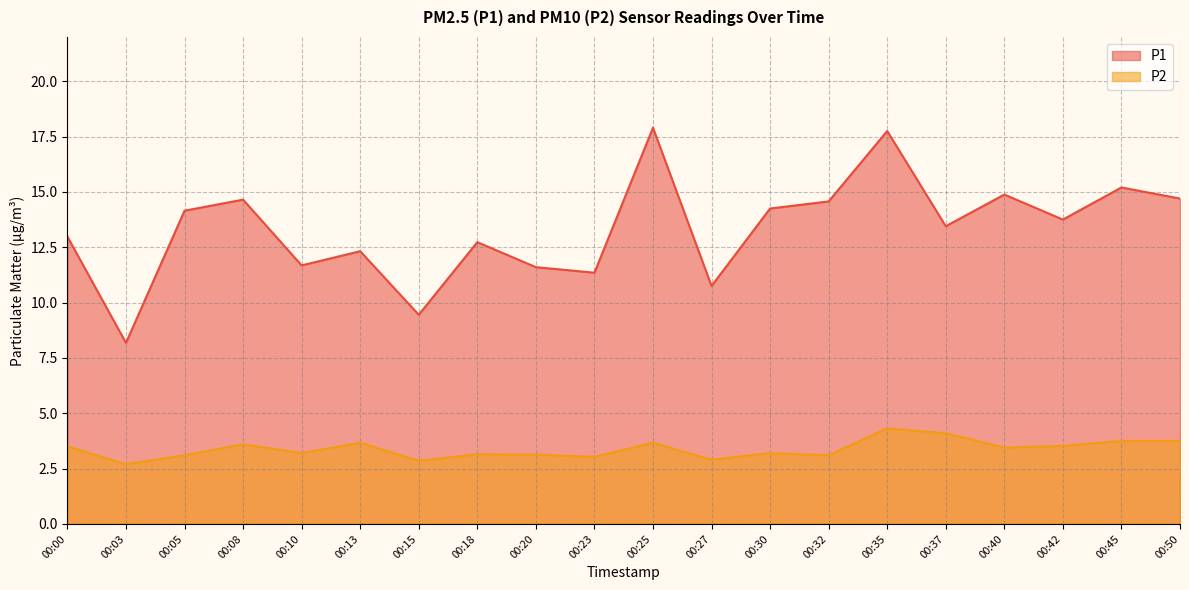

True or false: P1 and P2 intersect in this chart.

False